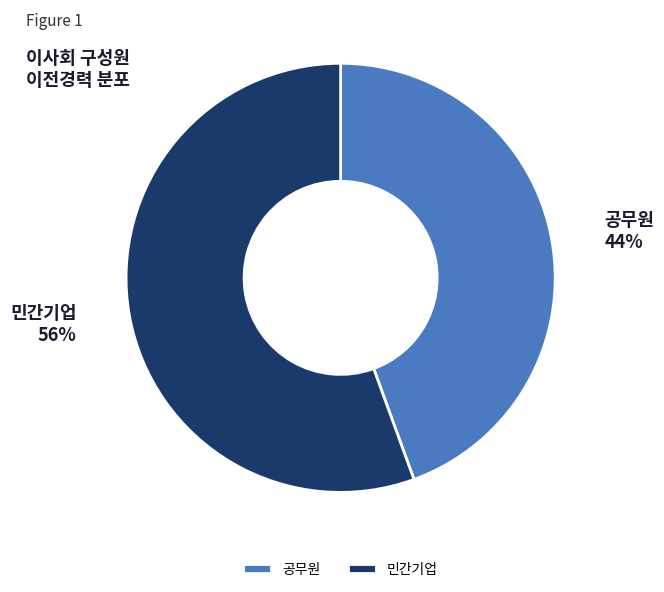

To the nearest percent, what is the average slice percentage?

50%